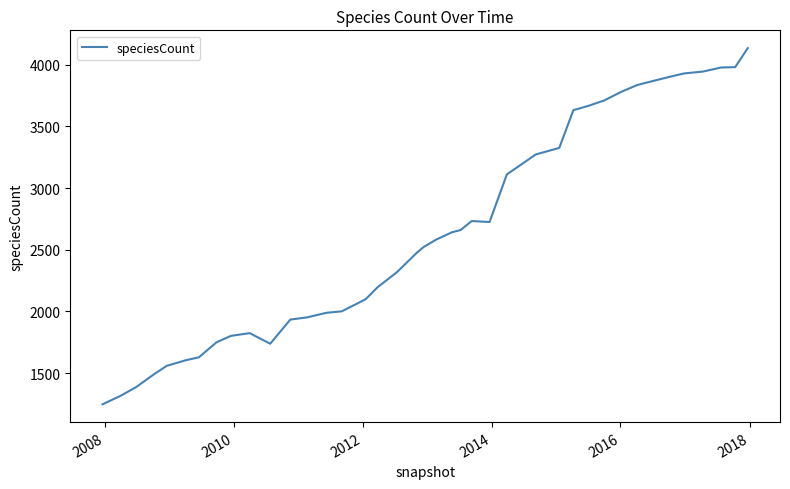

What is the difference between the maximum and minimum values?

2888